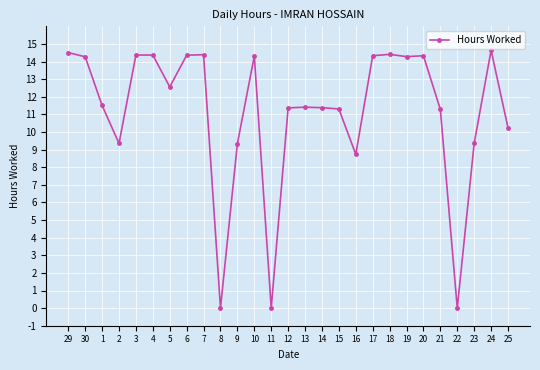

What is the value of the 25th point from the left?

9.4